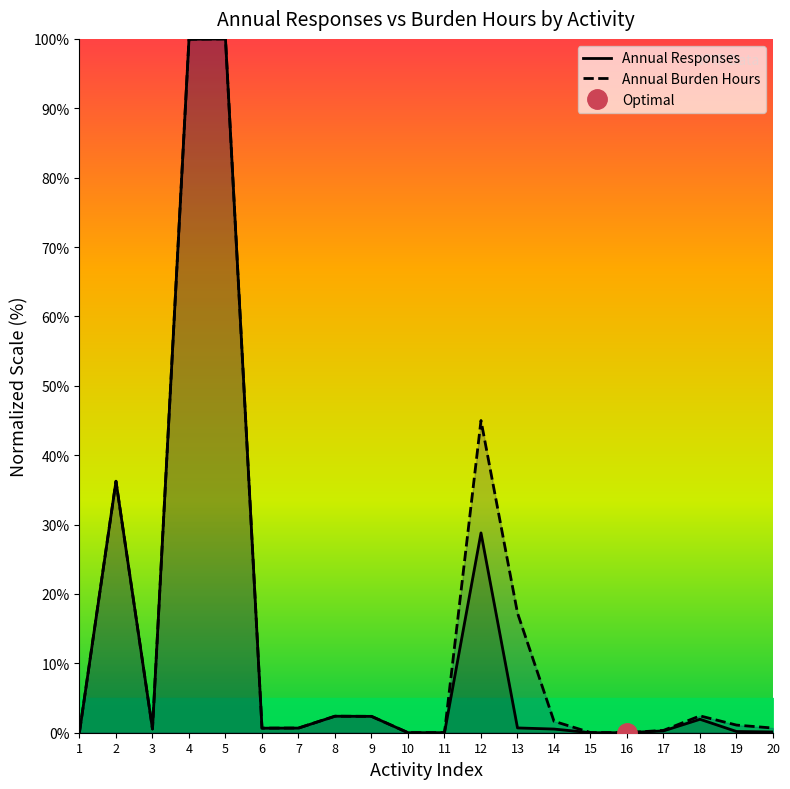

Which category has the lowest value across all series?

15